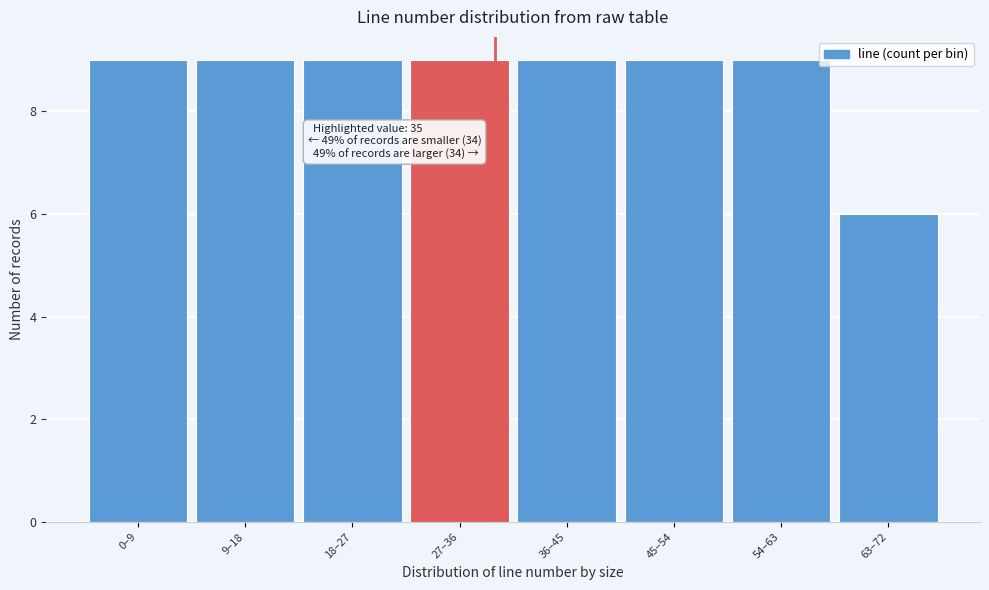

Reading left to right, extract all data points from this chart.

9	9	9	9	9	9	9	6